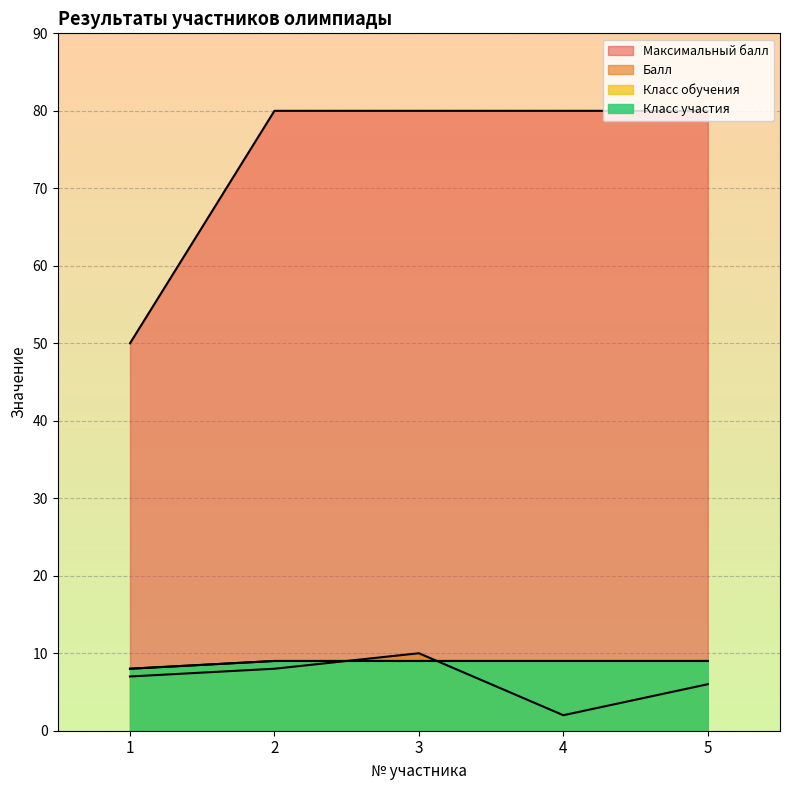

True or false: Класс участия and Класс обучения intersect in this chart.

False